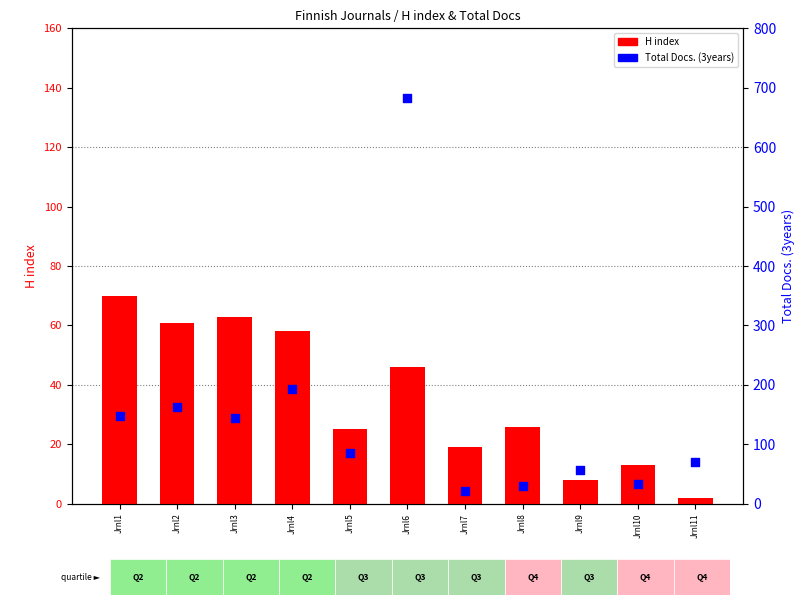

At how many categories does at least one series exceed 8?

11